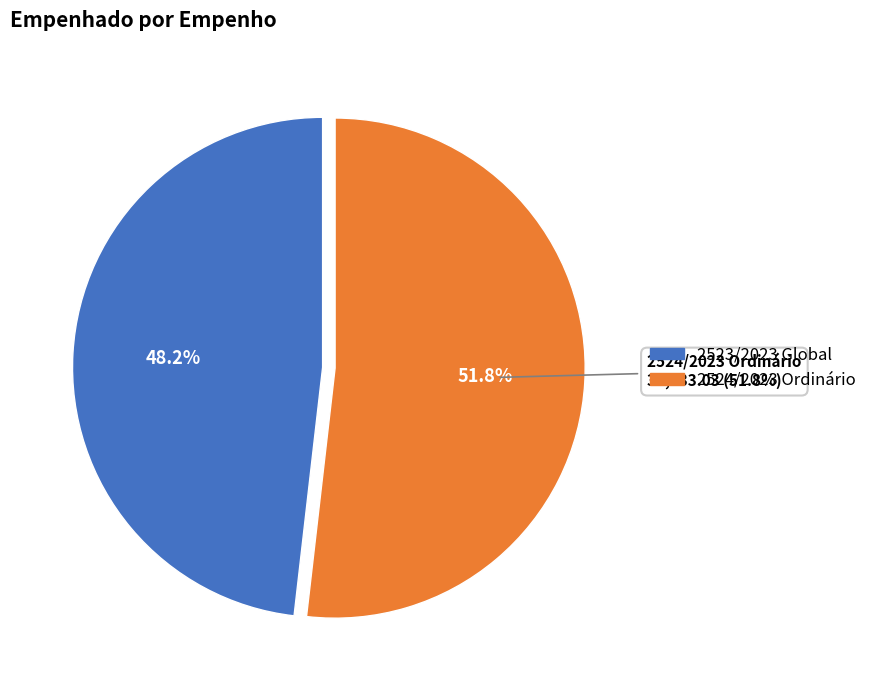

Do 2523/2023 Global and 2524/2023 Ordinário together represent more than half of the pie?

Yes